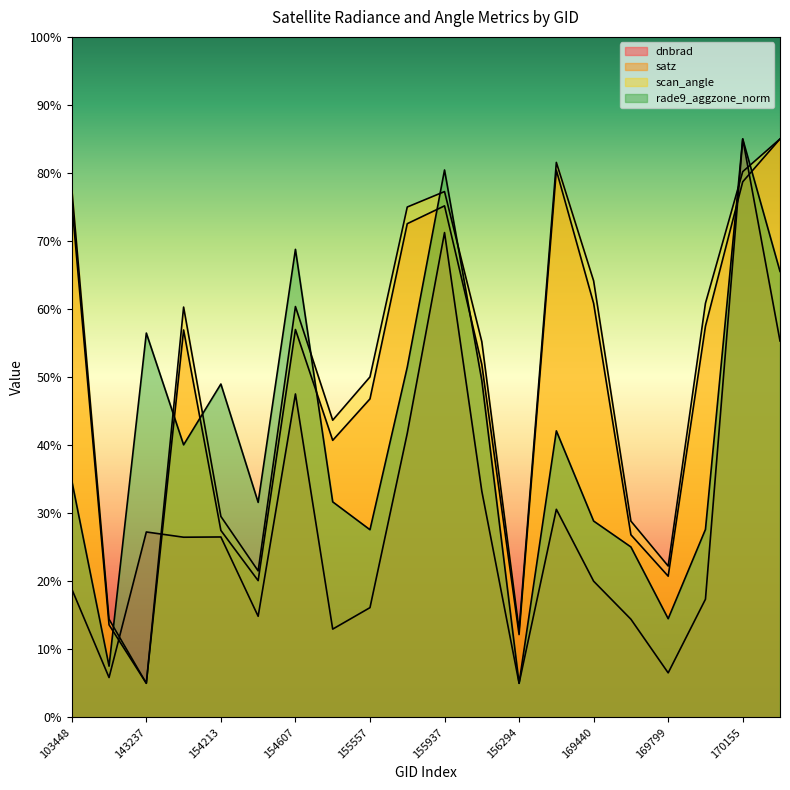

What is the maximum value for satz?

85.0